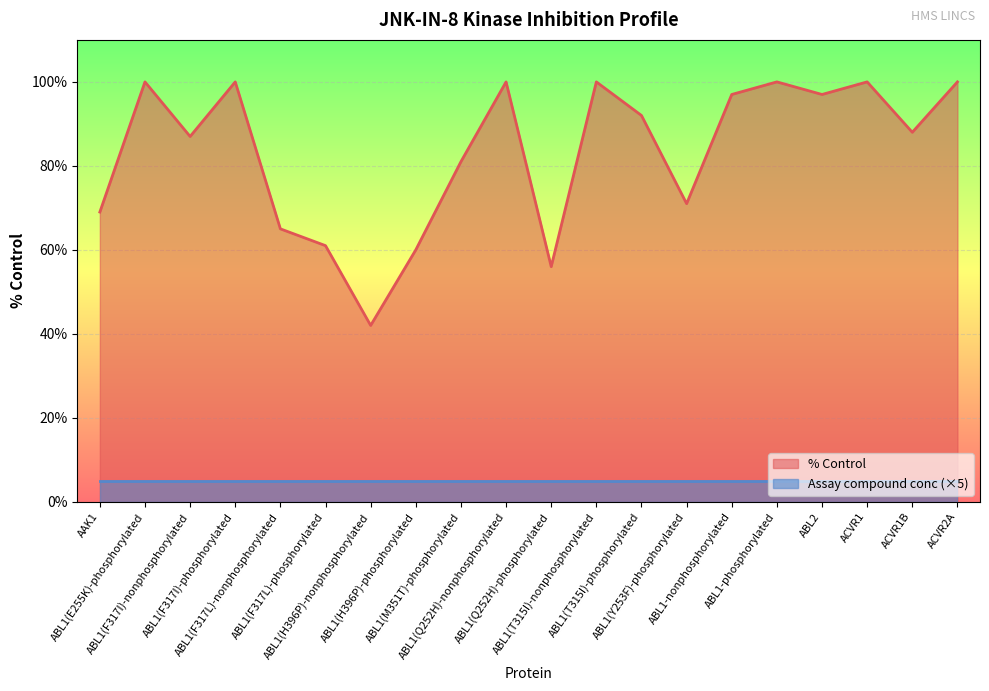

What is the difference between the maximum and minimum values?

58